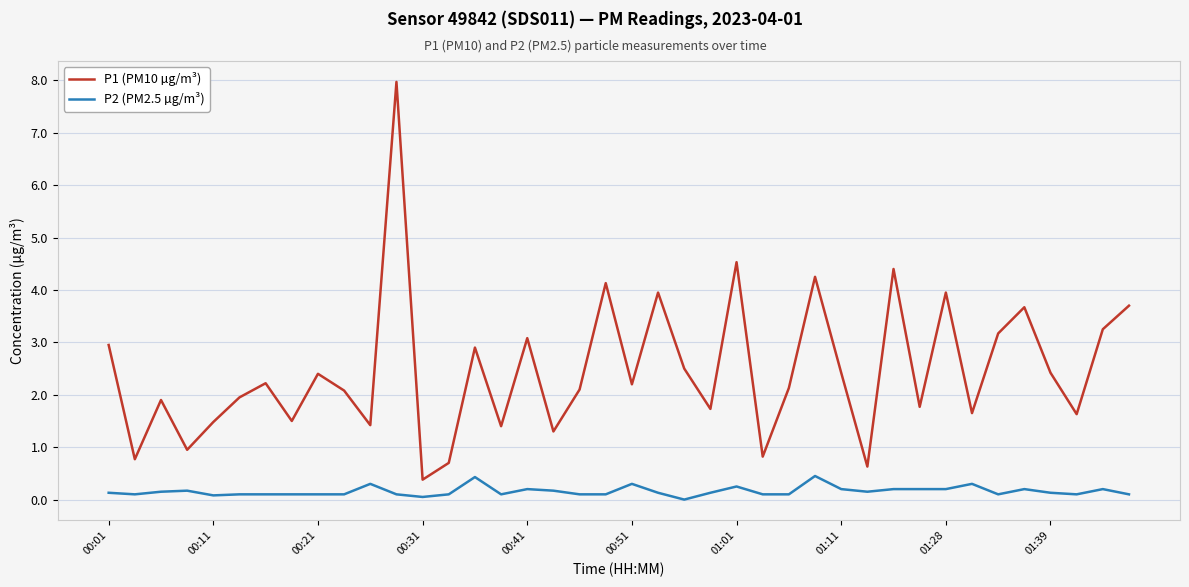

Count the number of data series in this chart.

2